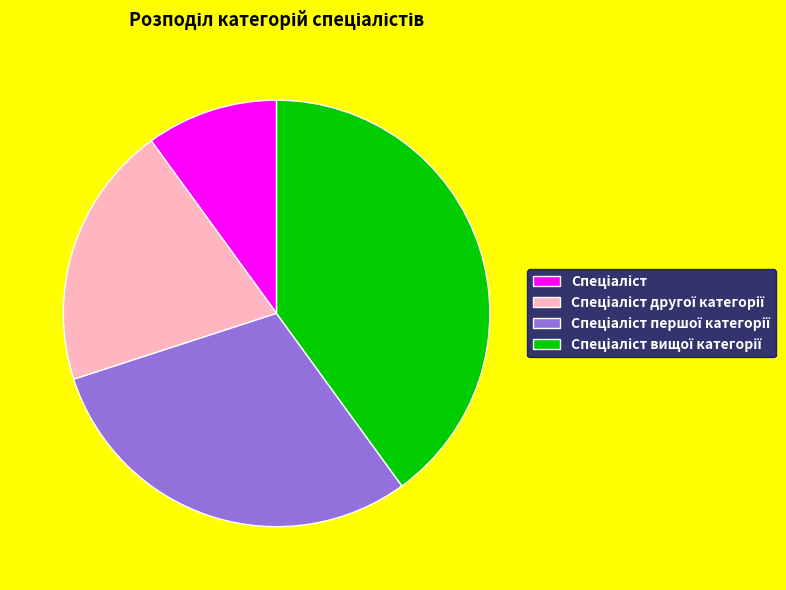

Is there any slice that represents more than half of the pie?

No